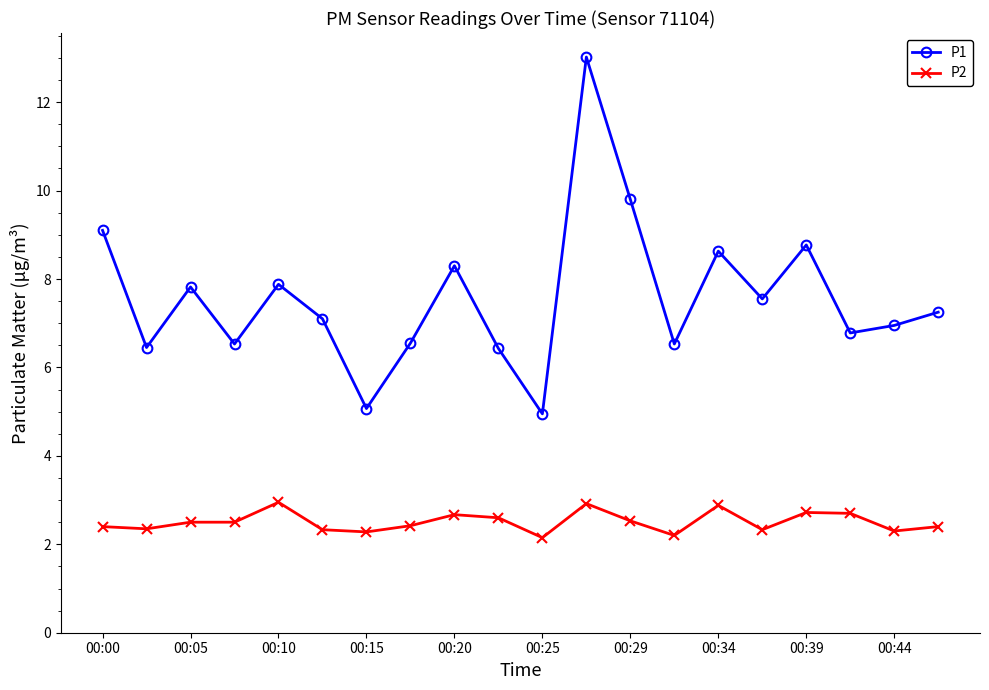

What is the sum of all P1 values?

151.5